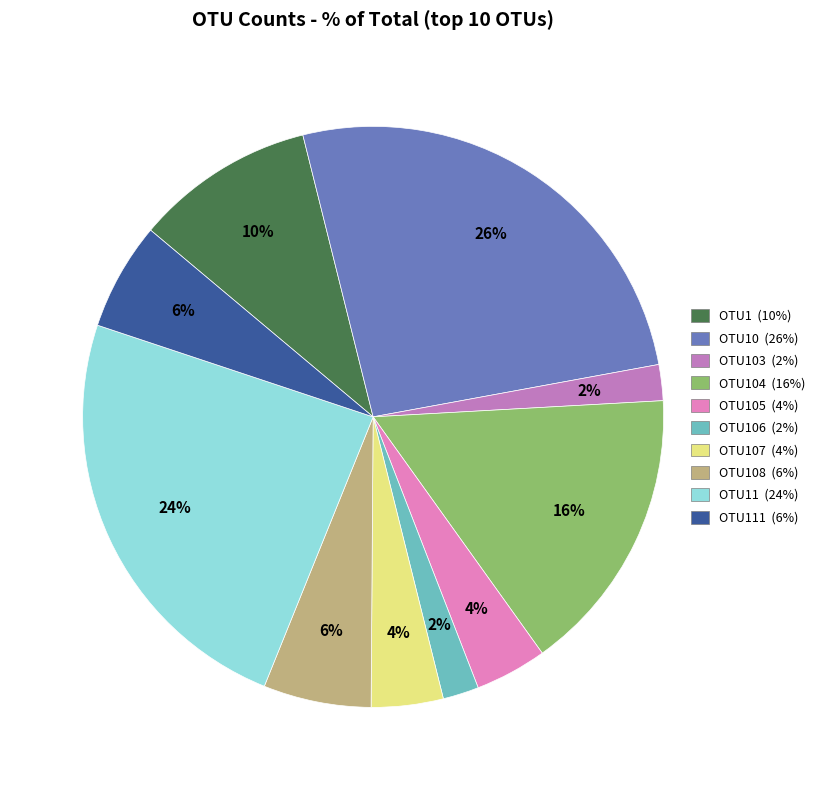

Is there any slice that represents more than half of the pie?

No